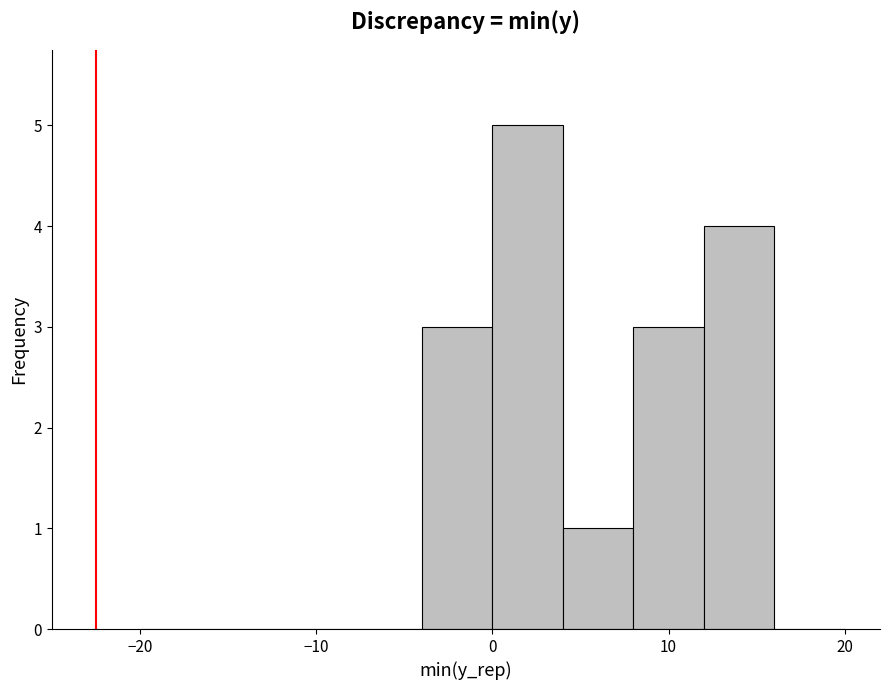

Which range on the x-axis has the tallest bar?

0 to 4